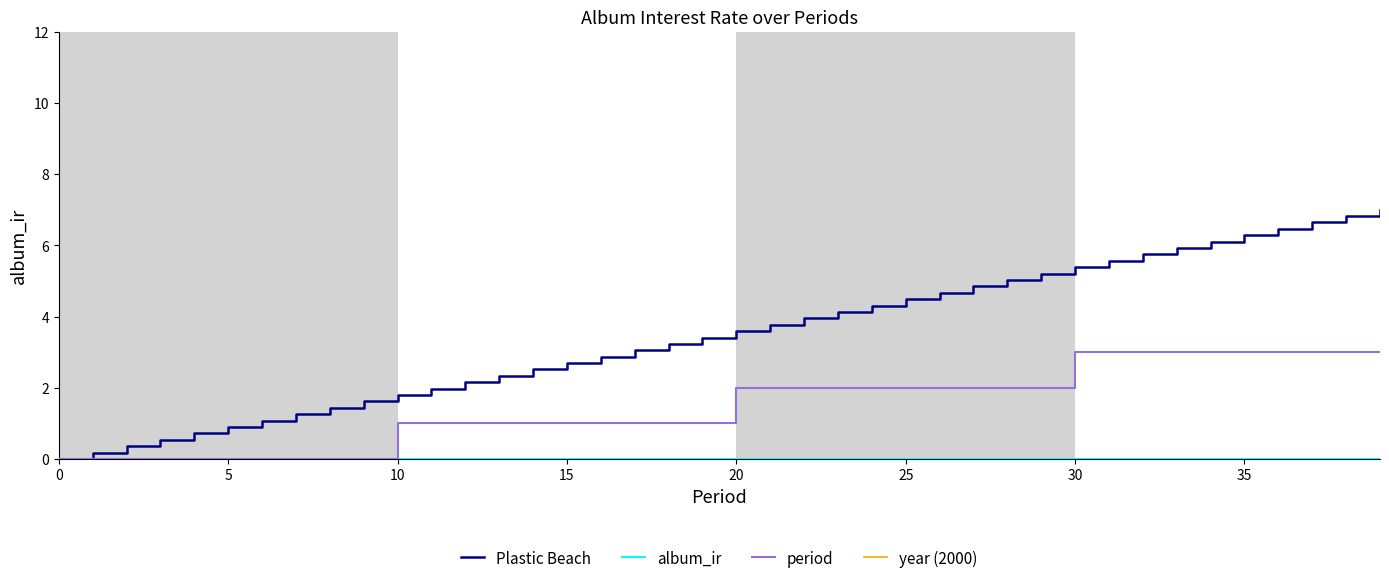

At how many categories does at least one series exceed 0?

39